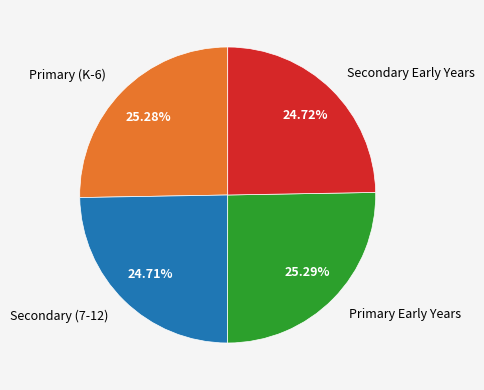

Do Secondary Early Years and Secondary (7-12) together represent more than half of the pie?

No